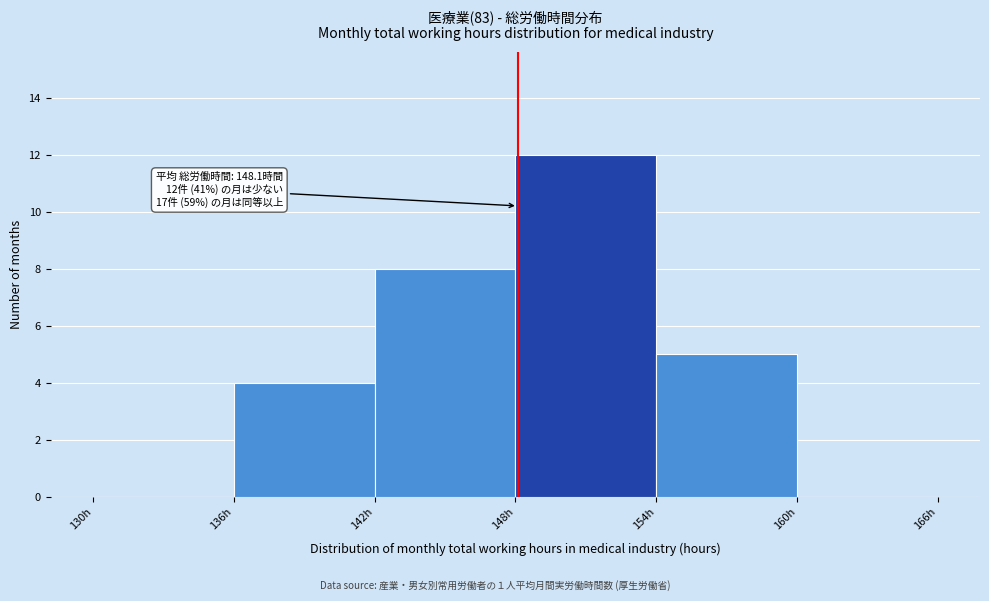

Which range on the x-axis has the tallest bar?

148 to 154